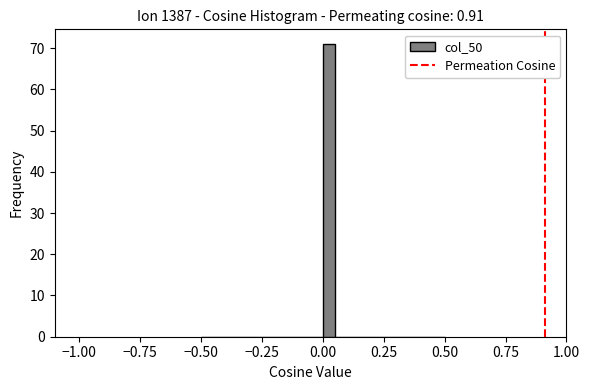

Read against the x-axis, roughly where is the centre of the tallest bar?

0.05